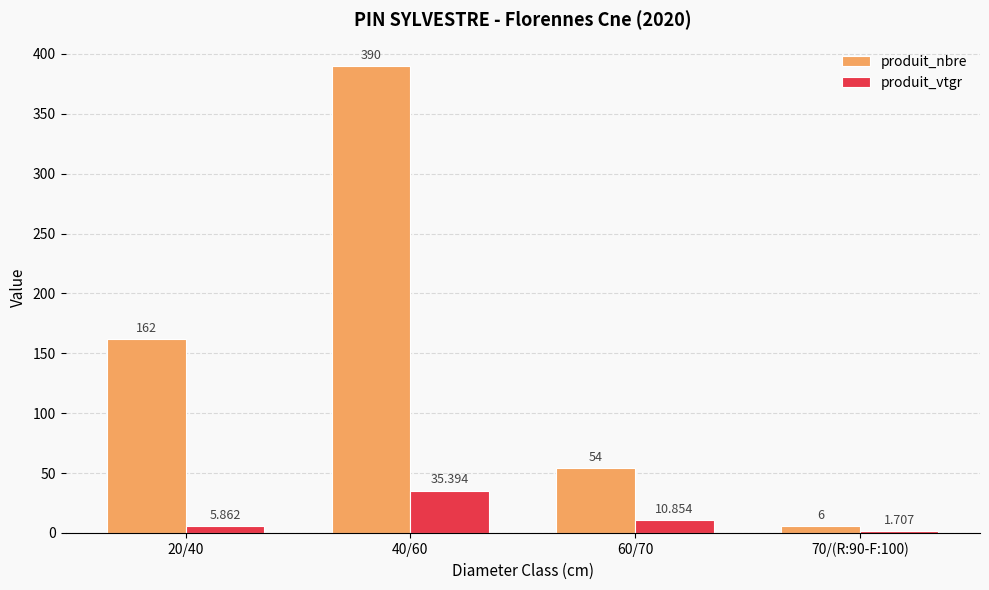

At which category is the sum across all series the highest?

40/60